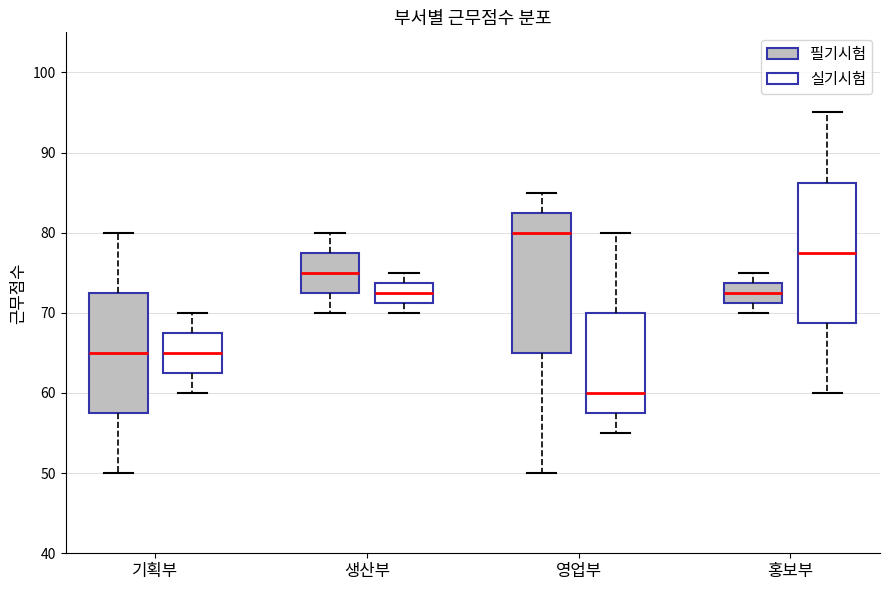

Reading left to right, transcribe this box plot: for each box, give where its median line is, the range the box spans, and where its two whiskers end, as read against the y-axis. The values are not printed on the chart, so give them approximately, as read against the axis.

기획부 (필기시험): median 65, box 58 to 73, whiskers 50 to 80
기획부 (실기시험): median 65, box 63 to 68, whiskers 60 to 70
생산부 (필기시험): median 75, box 73 to 78, whiskers 70 to 80
생산부 (실기시험): median 73, box 71 to 74, whiskers 70 to 75
영업부 (필기시험): median 80, box 65 to 83, whiskers 50 to 85
영업부 (실기시험): median 60, box 58 to 70, whiskers 55 to 80
홍보부 (필기시험): median 73, box 71 to 74, whiskers 70 to 75
홍보부 (실기시험): median 78, box 69 to 86, whiskers 60 to 95